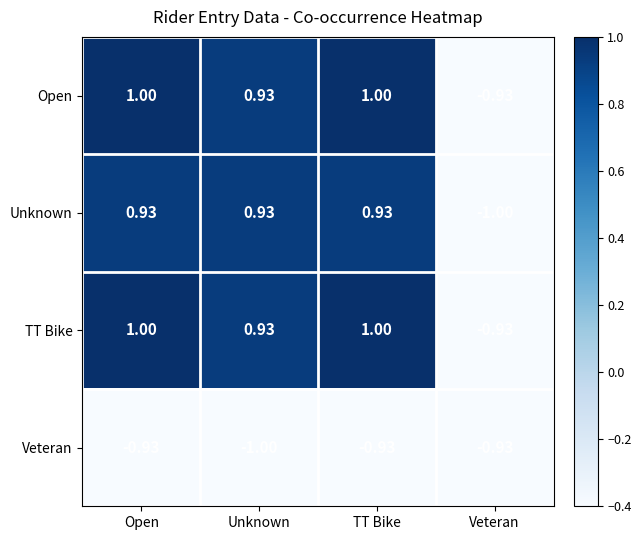

At which label does Unknown first exceed 0?

Open